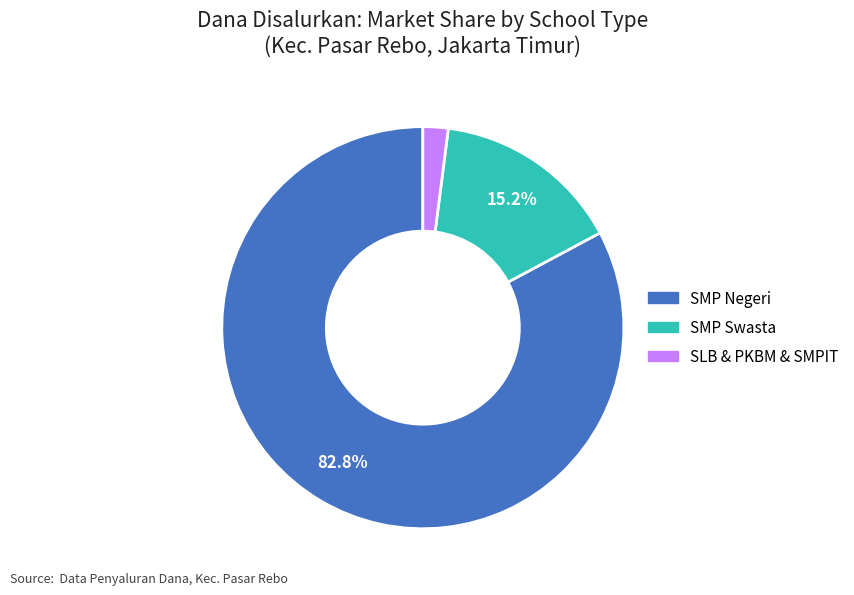

Is there a majority slice in this chart?

Yes